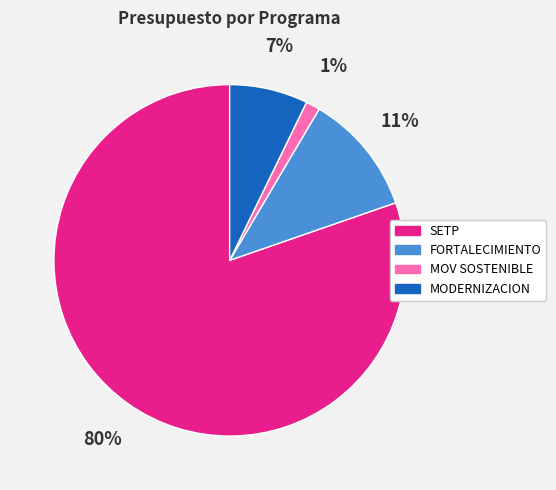

Between MOV SOSTENIBLE and MODERNIZACION, which is larger?

MODERNIZACION